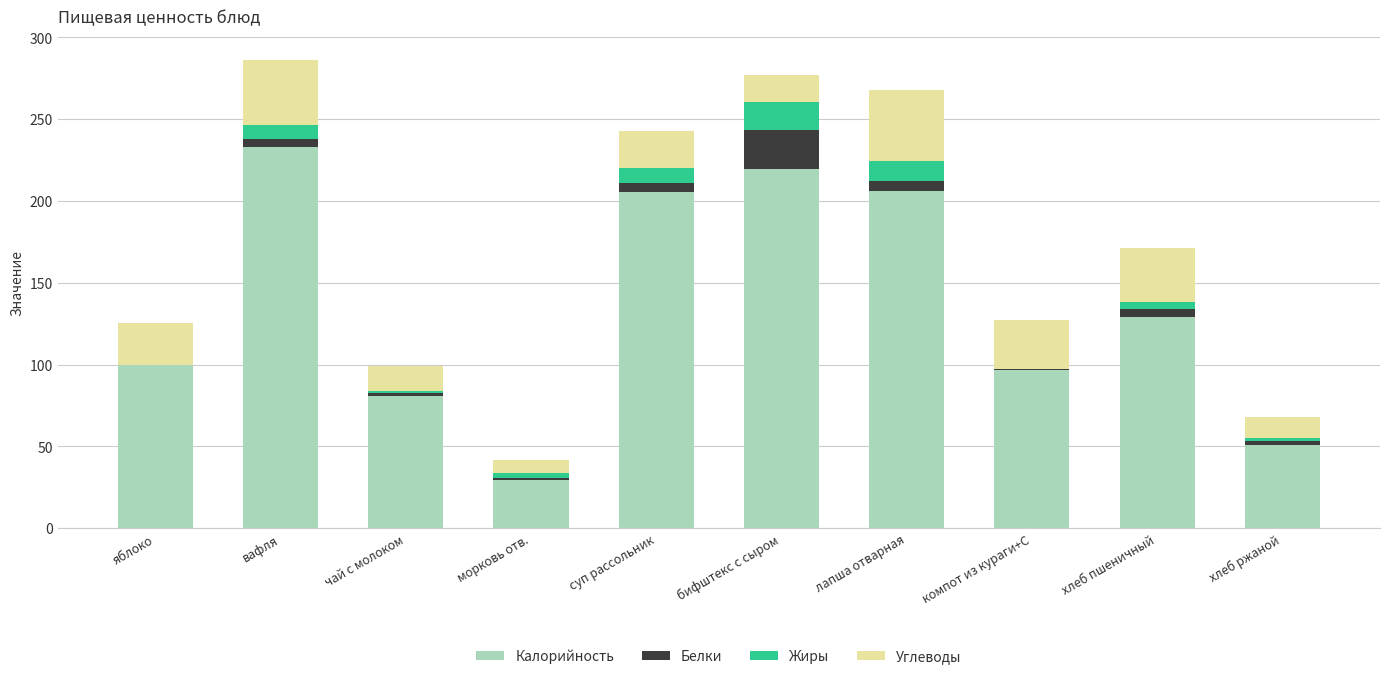

Is it true that Калорийность equals 14.0 at морковь отв.?

False